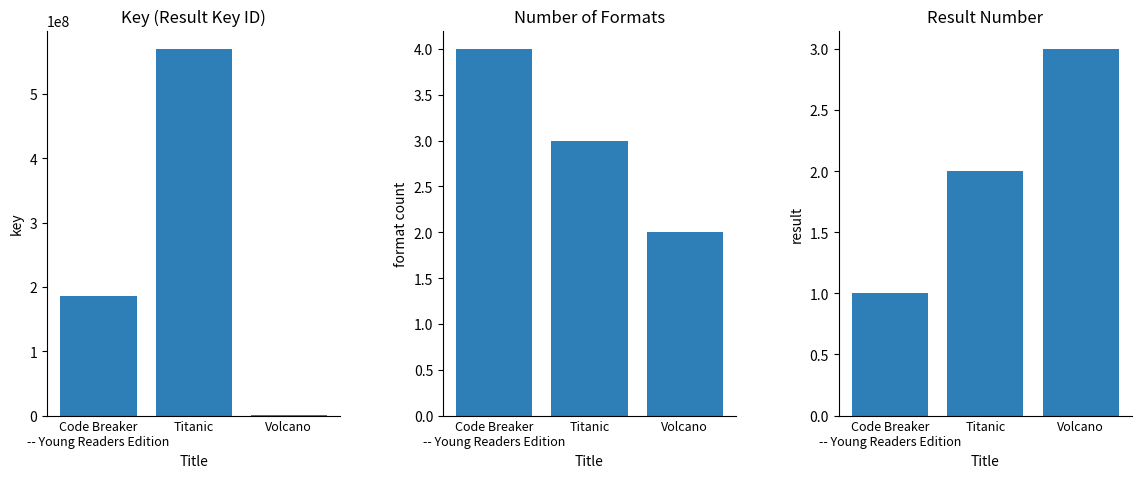

The value of Result at Titanic is 3. True or false?

False